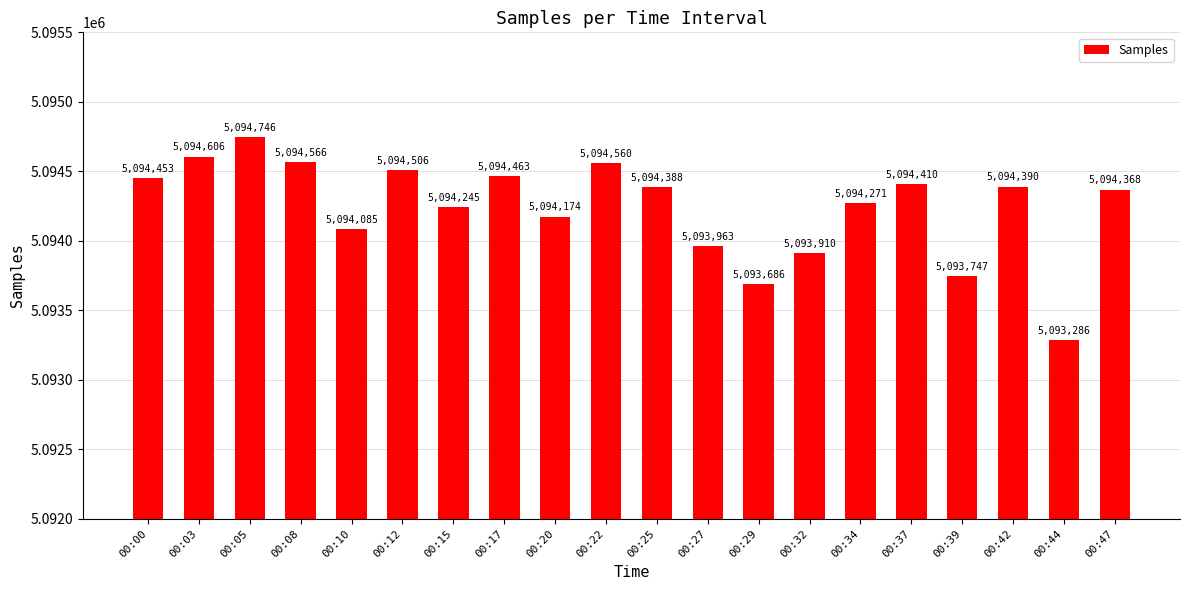

Is it true that the value at 00:22 is 5094560?

True